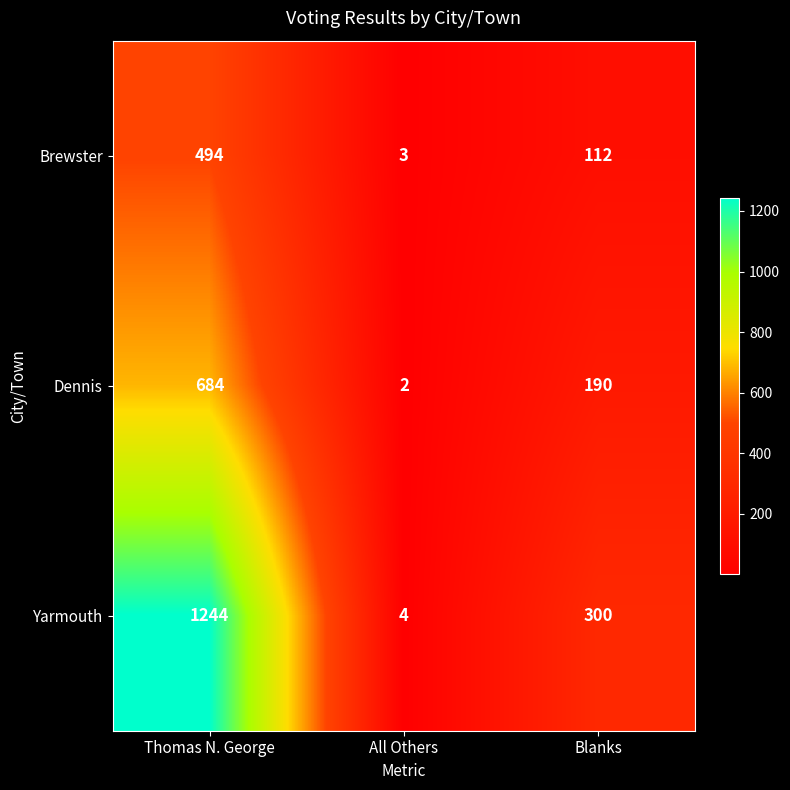

What is the difference between the Yarmouth values at All Others and Blanks?

296